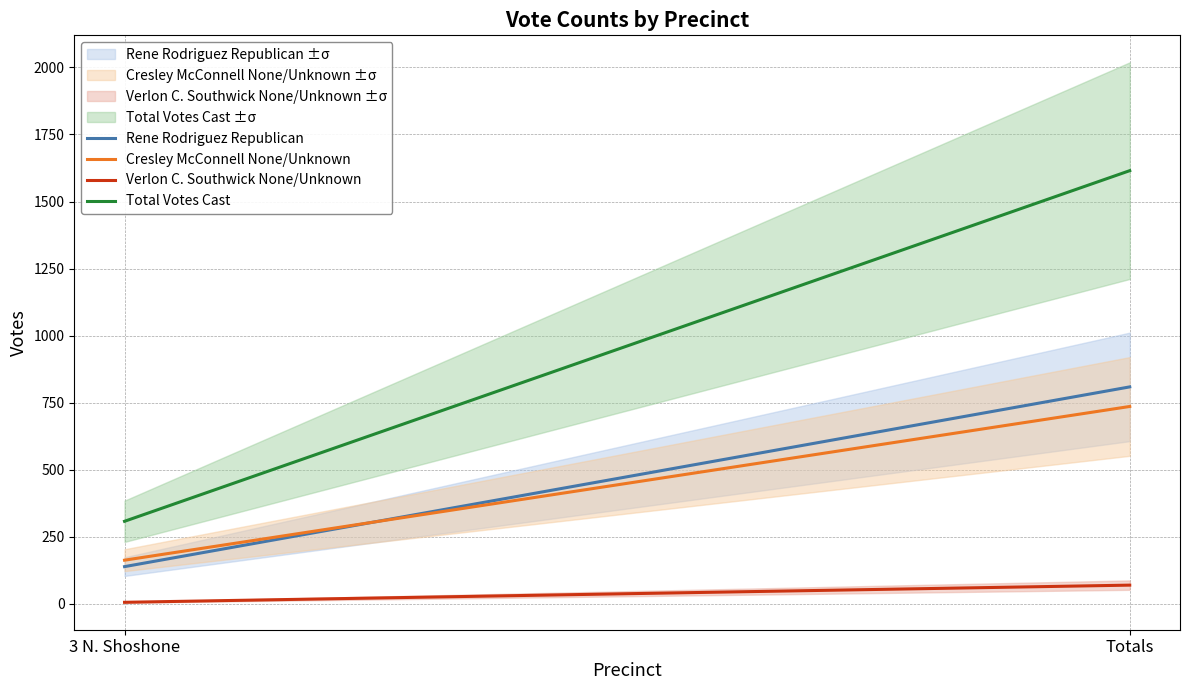

Rank the categories by Verlon C. Southwick None/Unknown value from highest to lowest.

Totals, 3 N. Shoshone